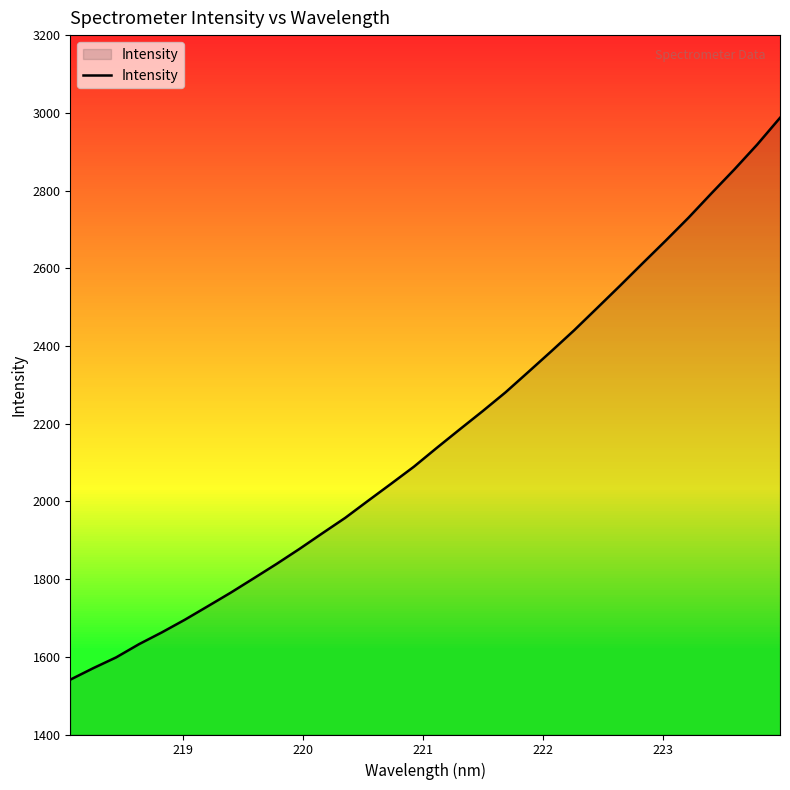

What is the minimum value shown in the chart?

1541.2